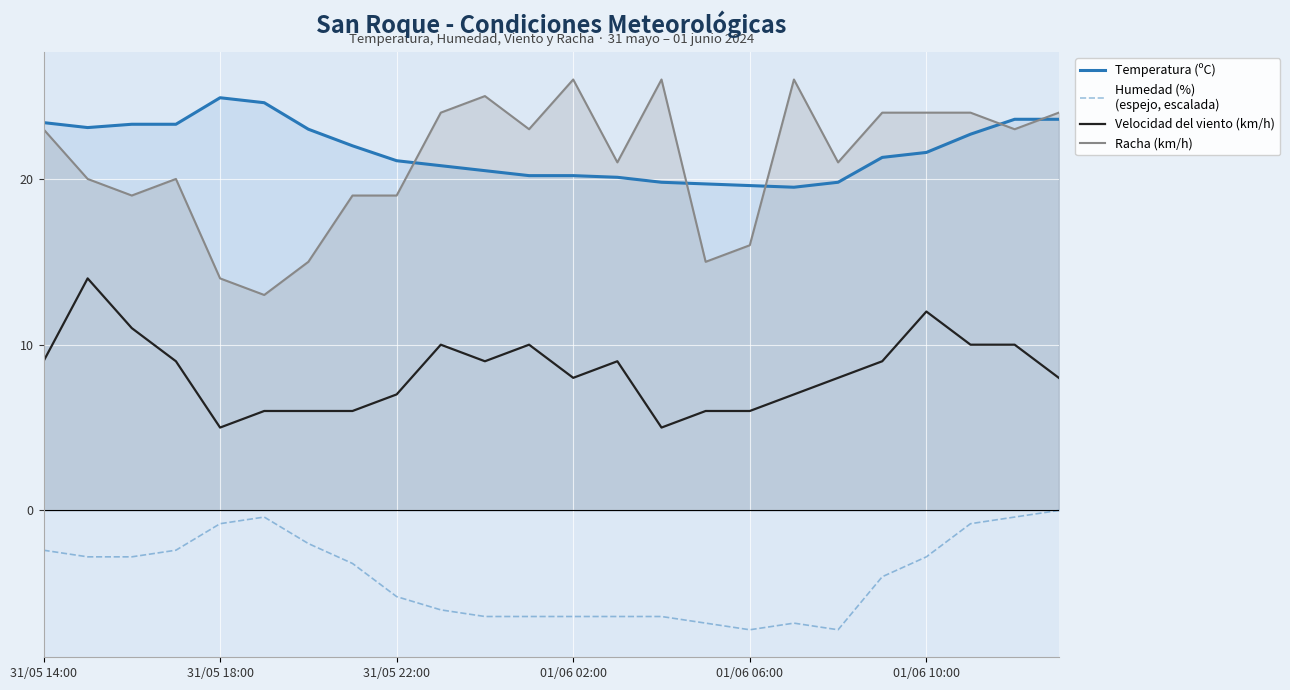

What value does the Temperatura (ºC) series have at 6?

23.0